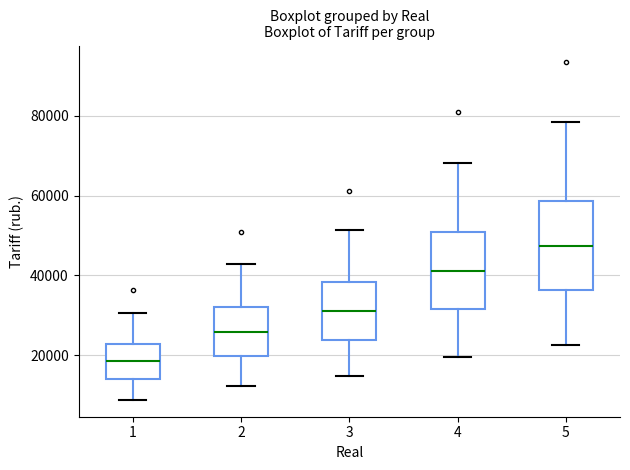

Which box is the tallest, from its lower edge to its upper edge?

5